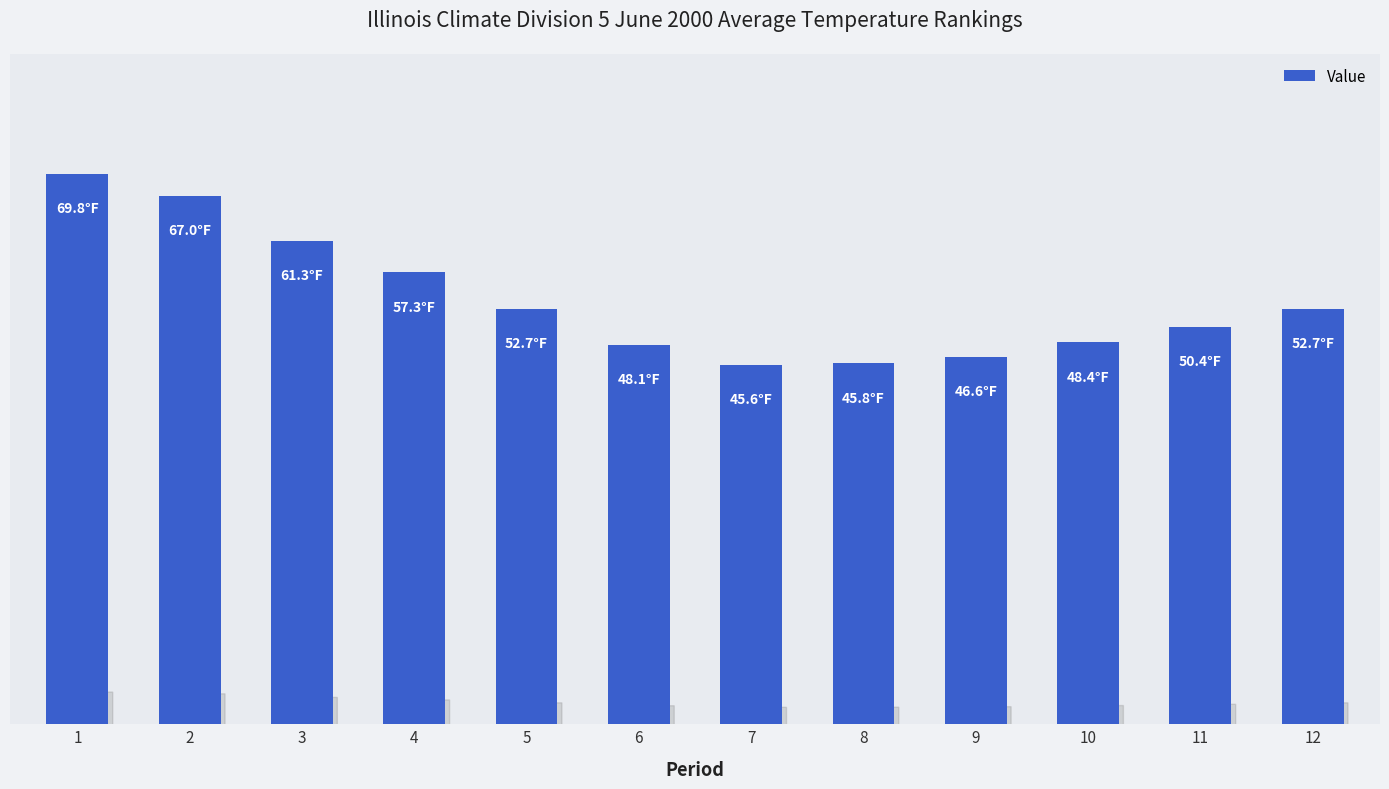

The chart shows a value of 45.8 at 8. True or false?

True